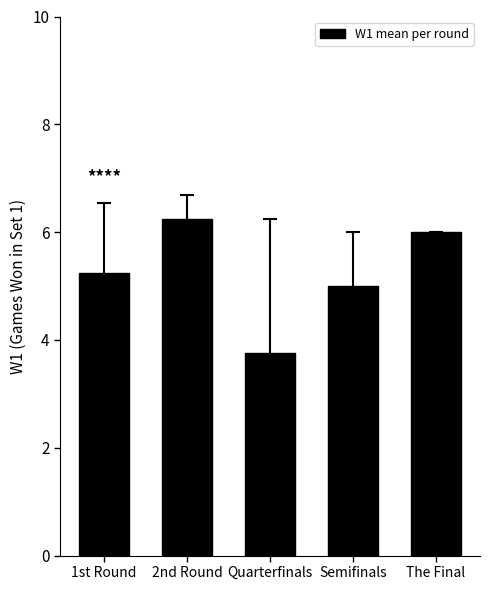

True or false: the data shows 6.0 at The Final.

True